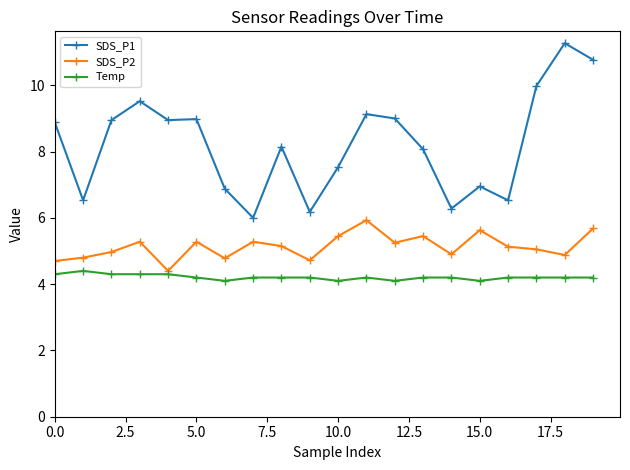

What is the difference between the second highest and minimum values in the SDS_P2 series?

1.3